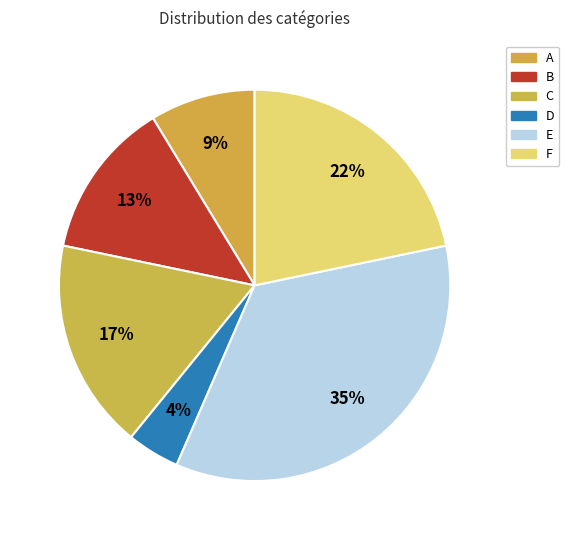

What percentage is the A slice, to the nearest percent?

9%